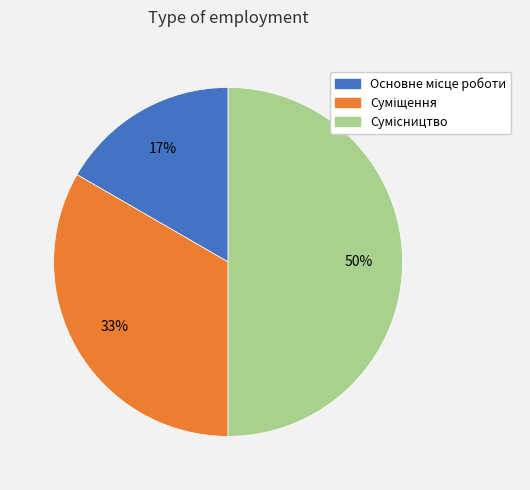

How many slices are in this pie chart?

3